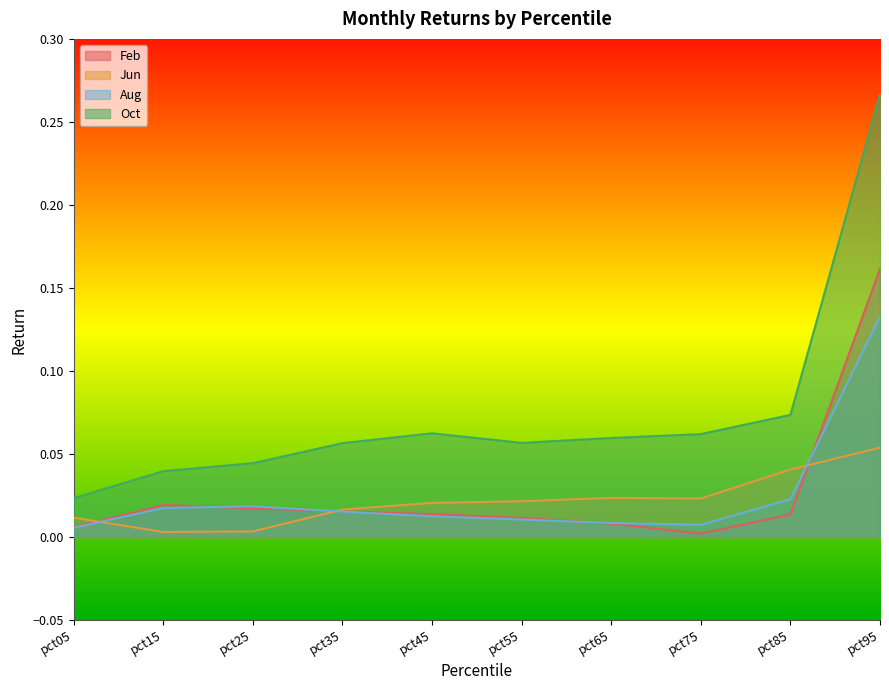

What is the value of the Feb point at the 10th from the left?

0.2